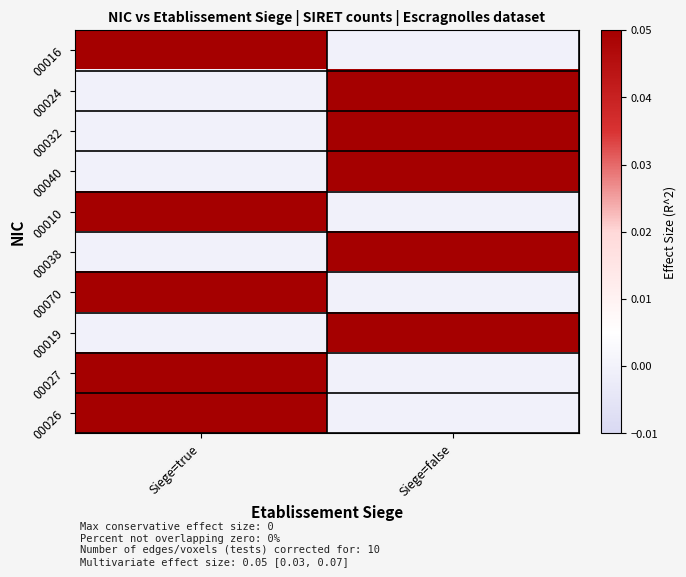

Rank the series by their maximum value, from highest to lowest.

00016, 00024, 00032, 00040, 00010, 00038, 00070, 00019, 00027, 00026